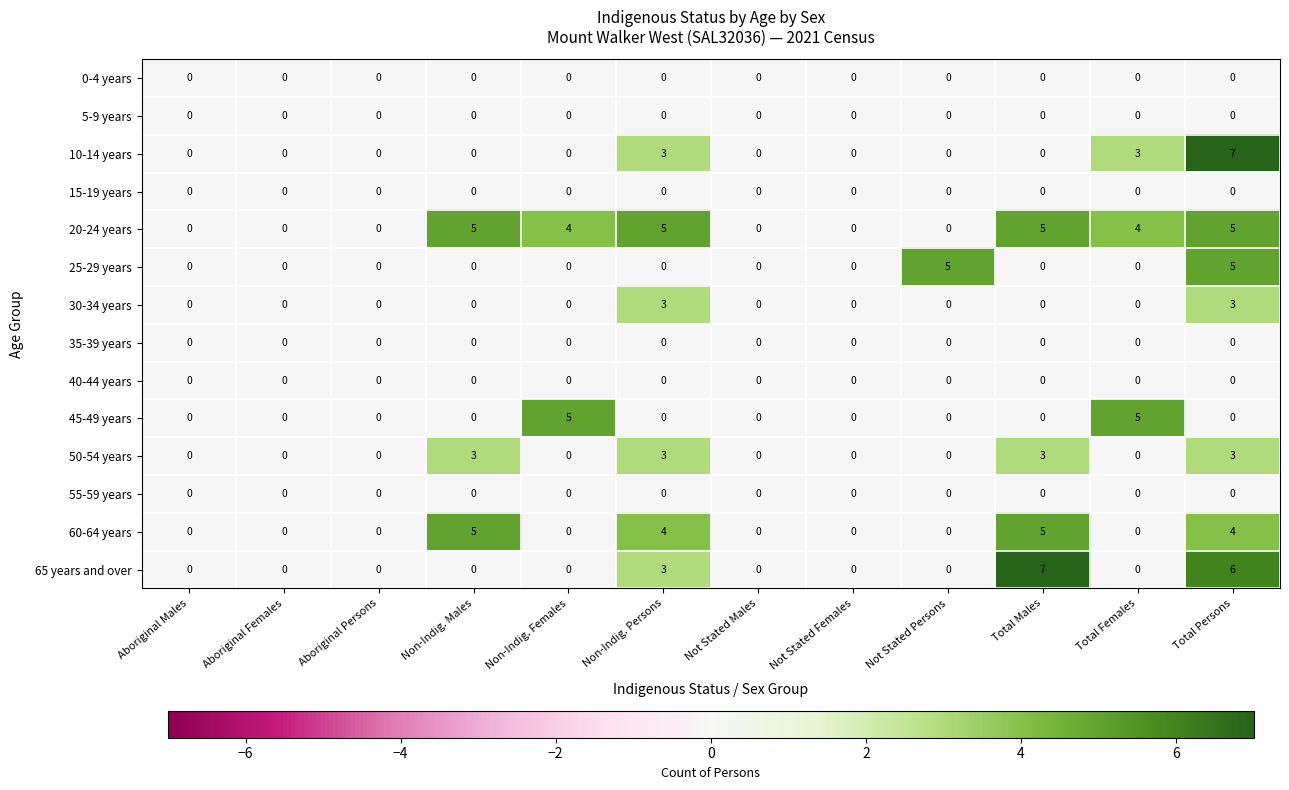

What is the difference between the 60-64 years values at Non-Indig. Persons and Not Stated Persons?

4